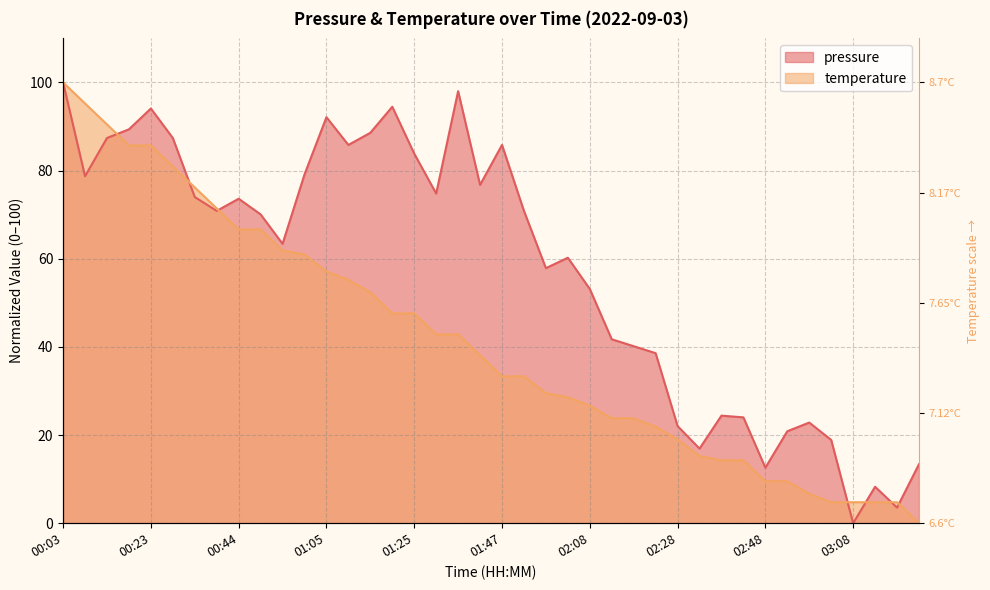

Does the chart display data point markers on the line(s)?

No